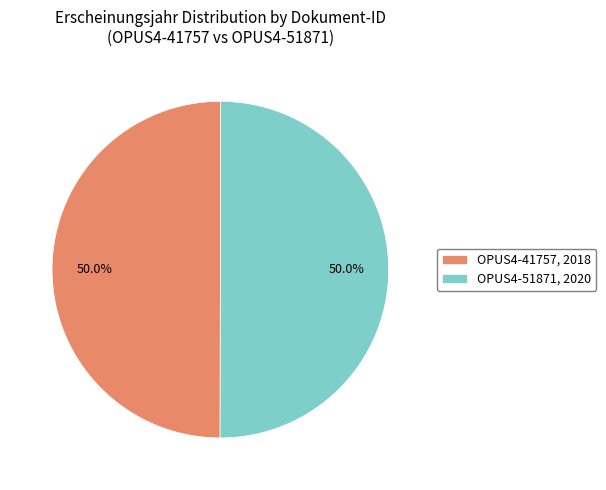

What is the ratio of the value at OPUS4-51871, 2020 to the value at OPUS4-41757, 2018?

1.0